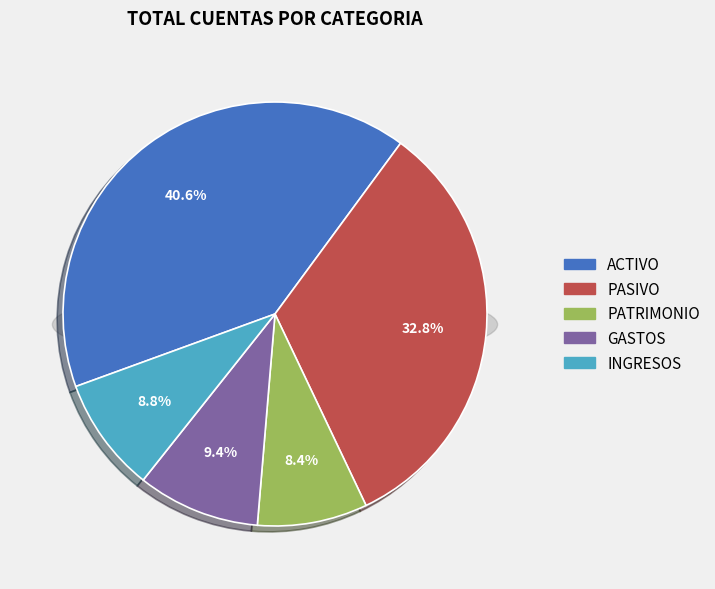

Is it true that ACTIVO is 47% of the pie?

False